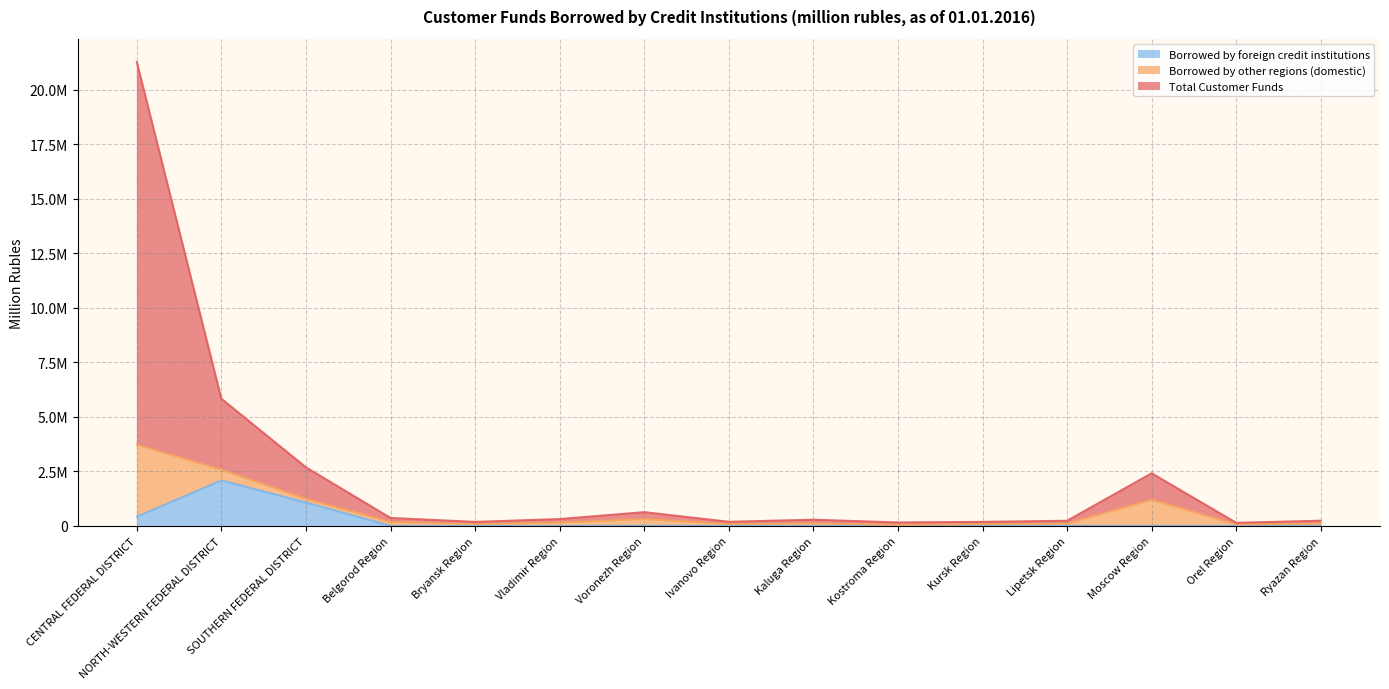

What is the total value across all series at Ivanovo Region?

188783